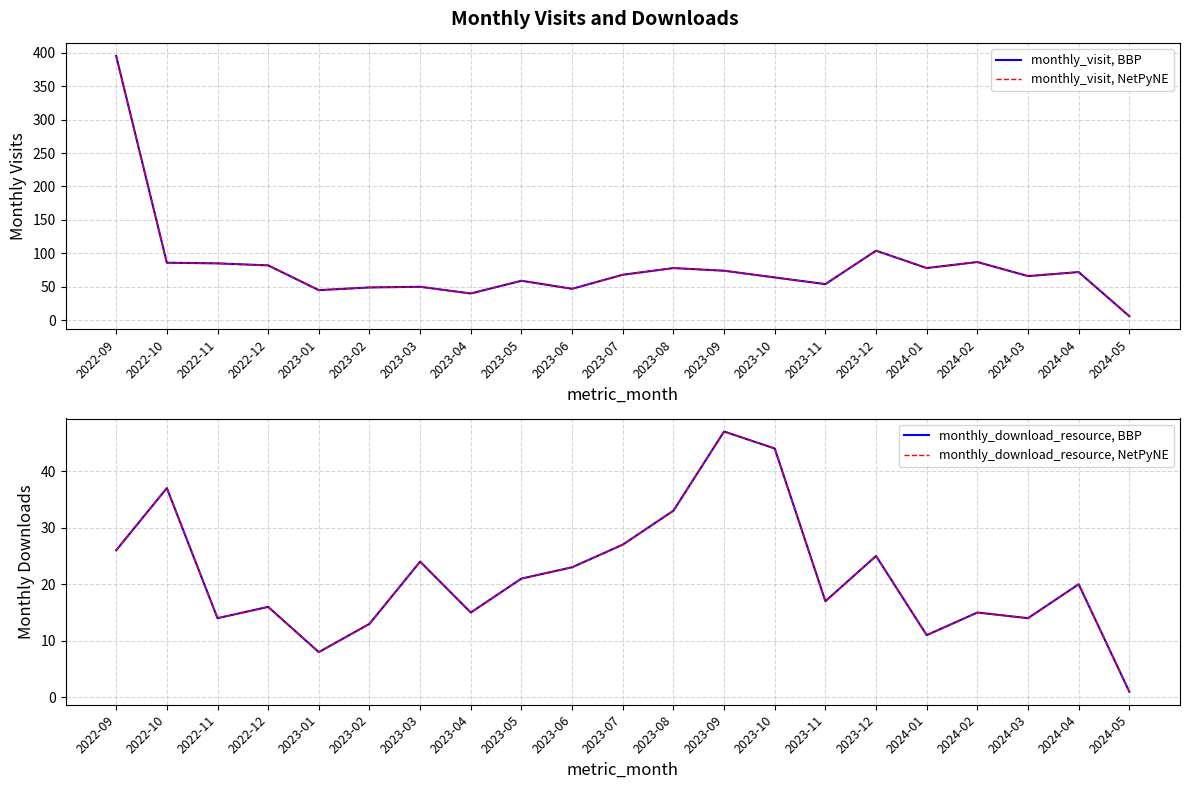

What is the spread (max minus min) of values at 2023-12?

79